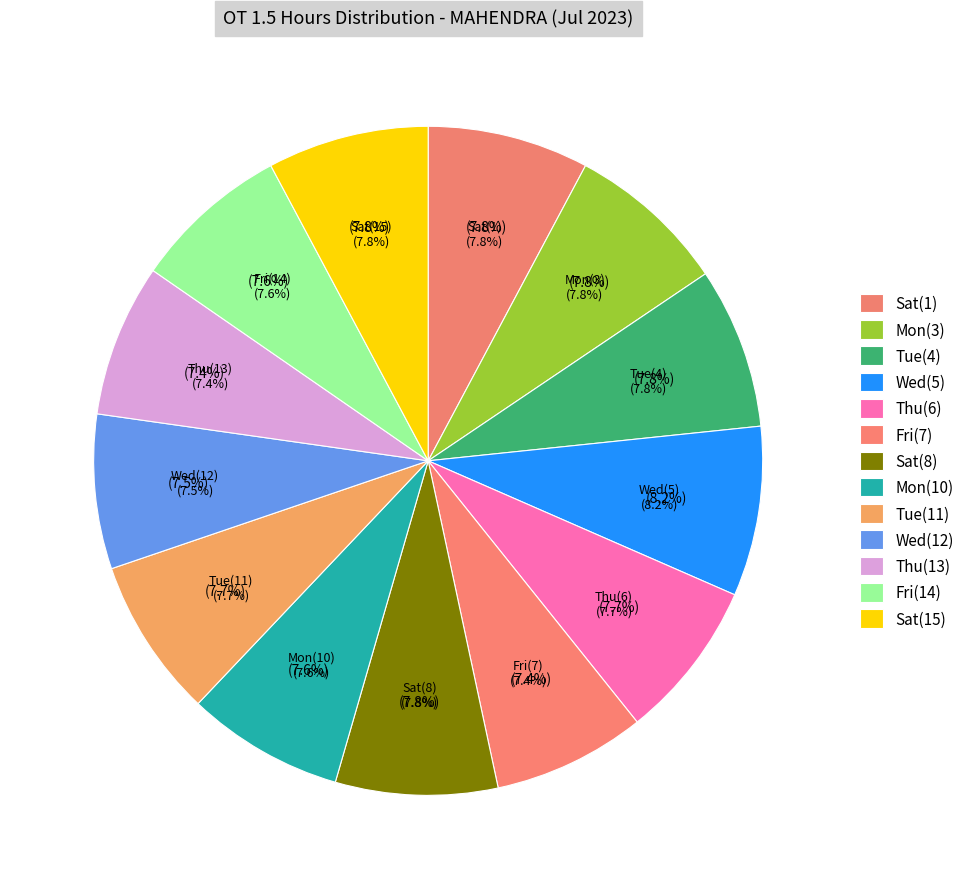

Which slice is the smallest?

Fri(7)